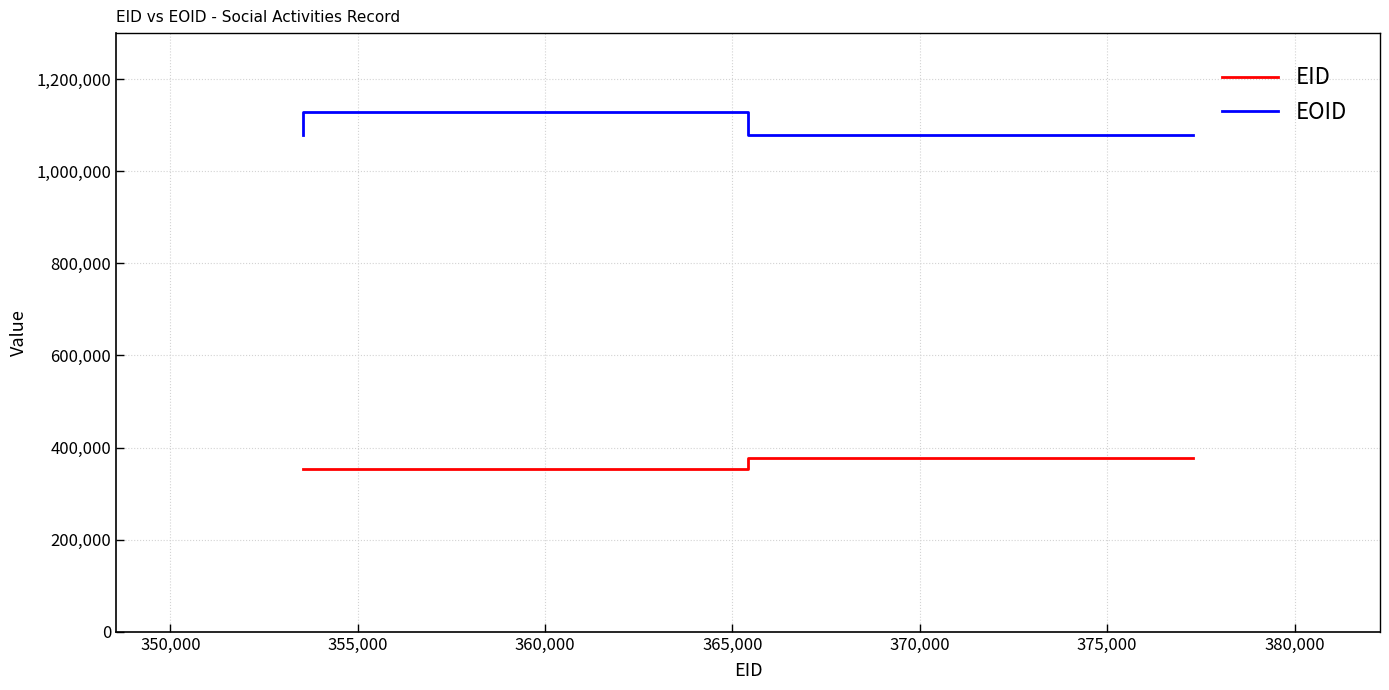

What is the sum of all EID values?

1084381